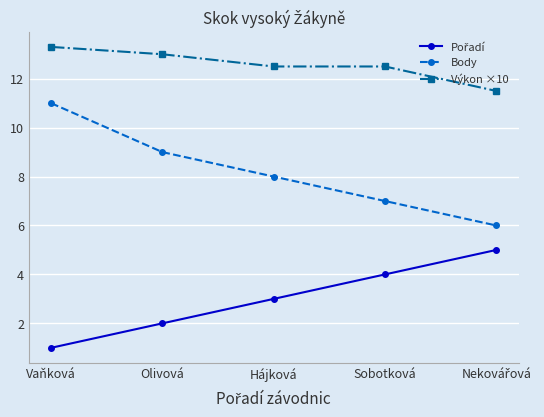

At which label does Výkon ×10 first exceed 12?

Vaňková